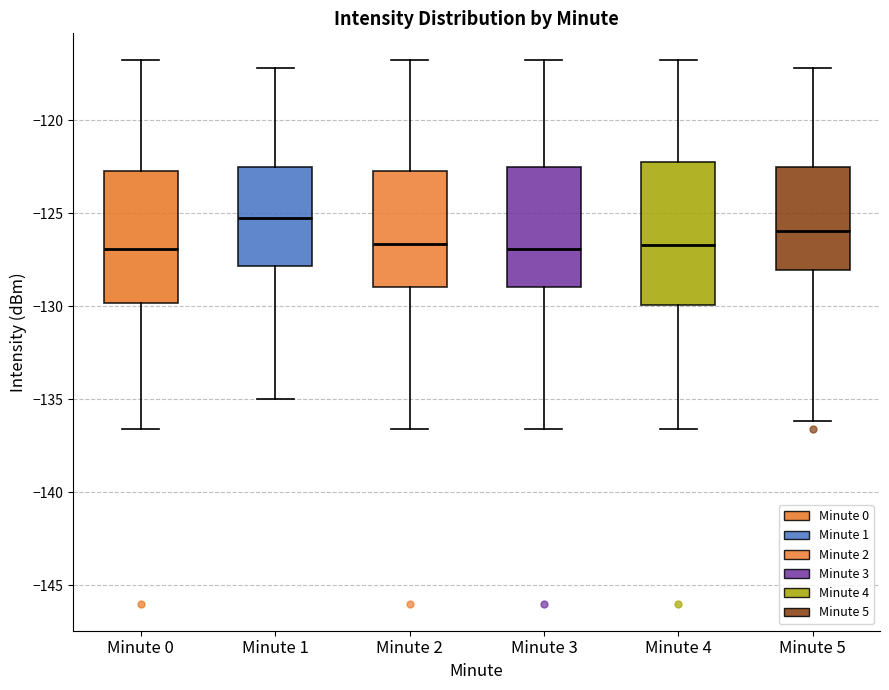

Comparing the boxes themselves (not the whiskers), which one is the tallest?

Minute 4